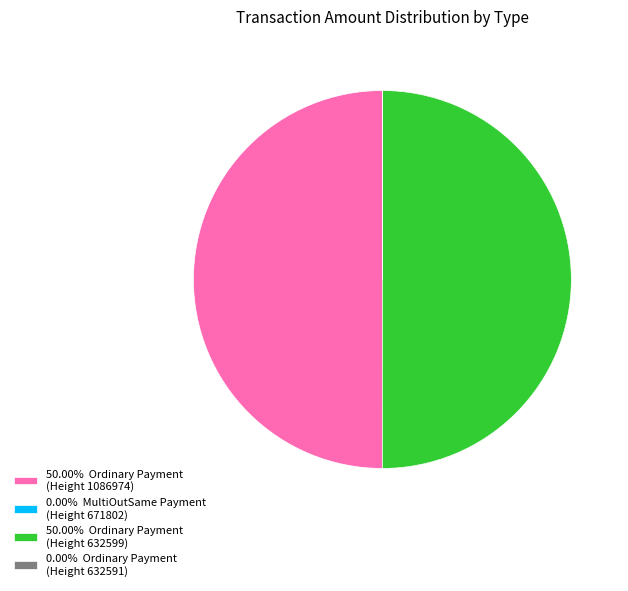

What is the ratio of the value at 50.00% Ordinary Payment (Height 632599) to the value at 50.00% Ordinary Payment (Height 1086974)?

1.0